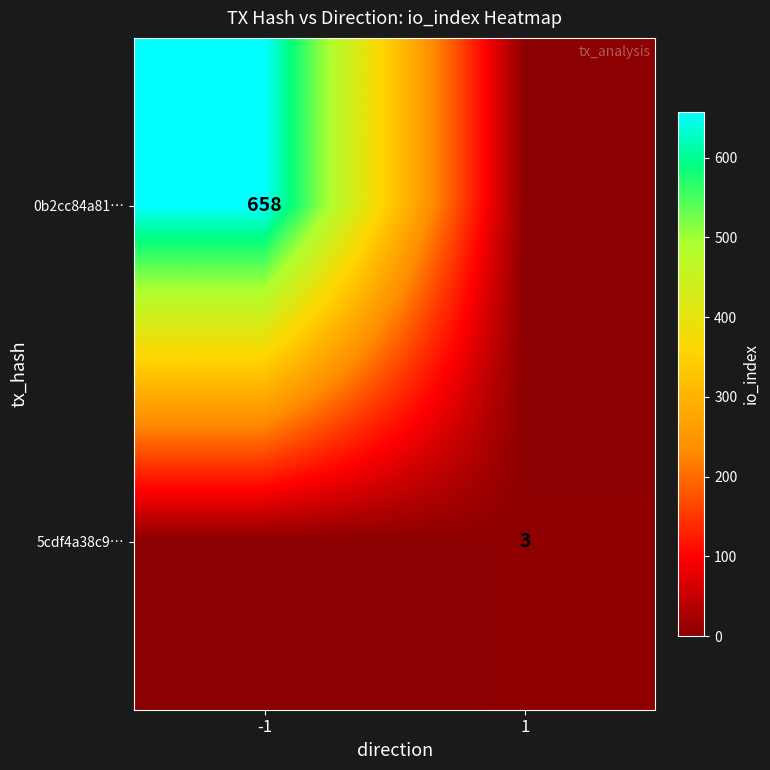

Is the value of 5cdf4a38c9… at 1 greater than the value of 0b2cc84a81… at -1?

No